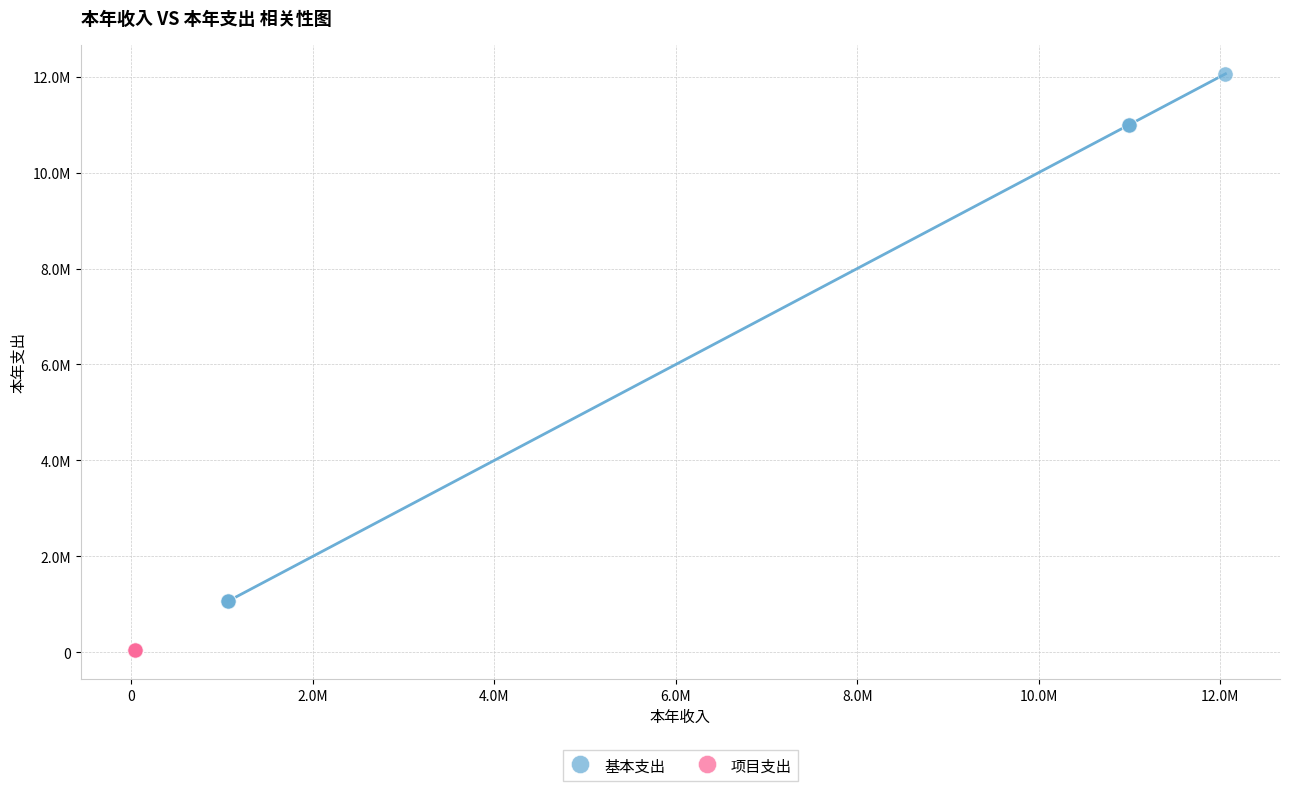

What are all the series names shown in the legend?

基本支出, 项目支出